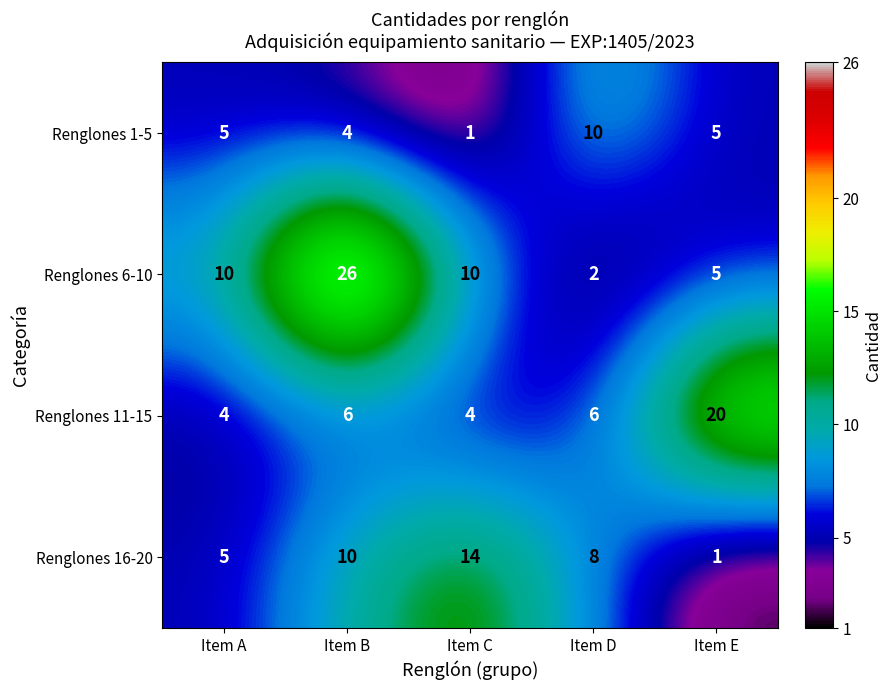

The Renglones 1-5 series shows 5 at Item E. True or false?

True